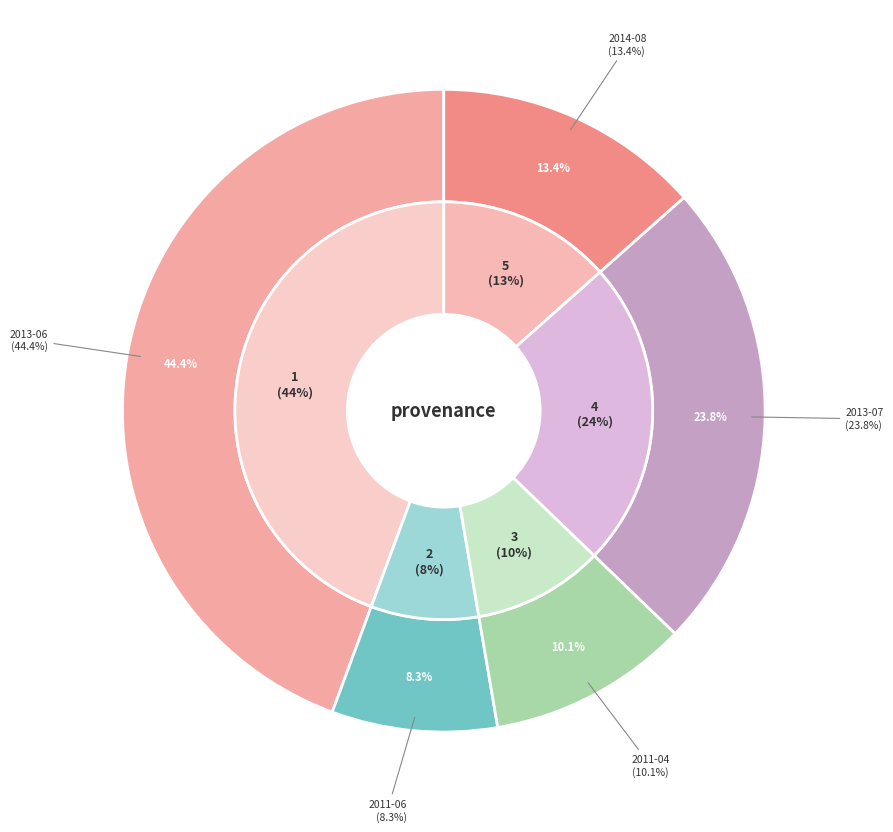

What portion of the pie excludes 2011-06-20?

91.7%